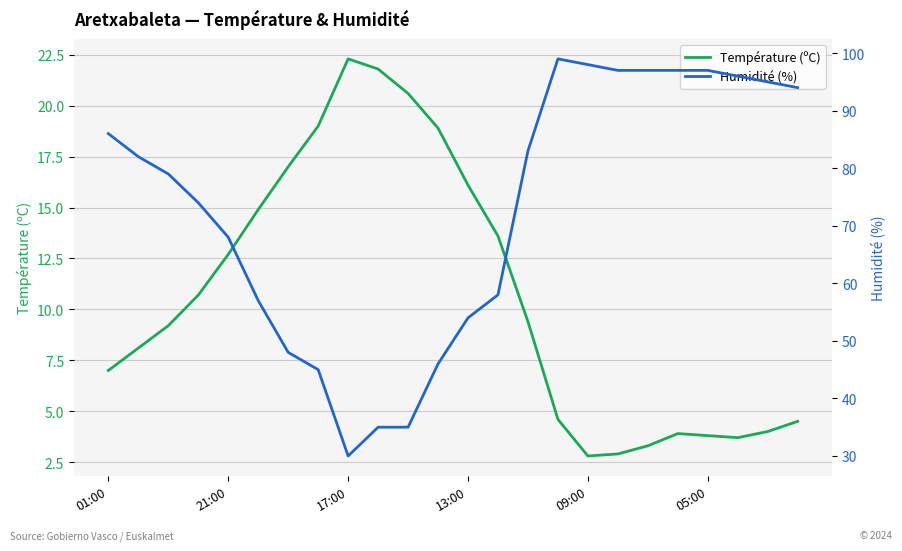

At which label does Humidité (%) first exceed 82?

01:00